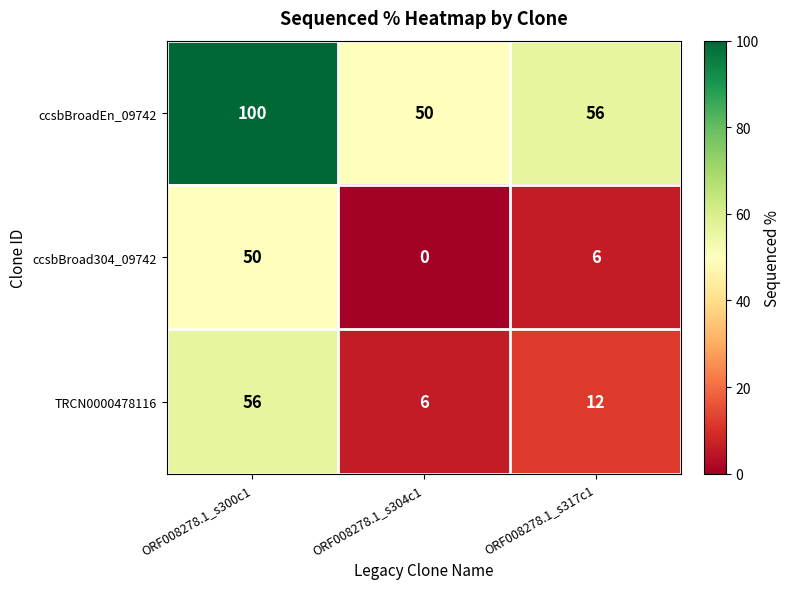

The ccsbBroad304_09742 series shows 70 at ORF008278.1_s300c1. True or false?

False